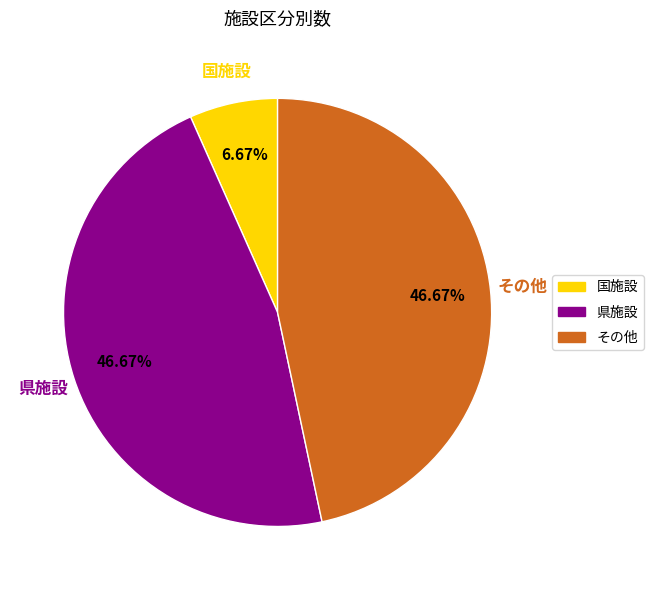

To the nearest percent, what is the difference between the largest and smallest slice percentages?

40%